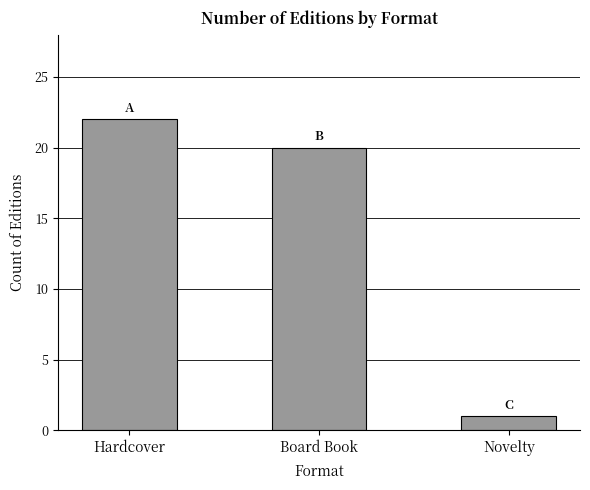

Which label corresponds to the smallest value in the chart?

Novelty